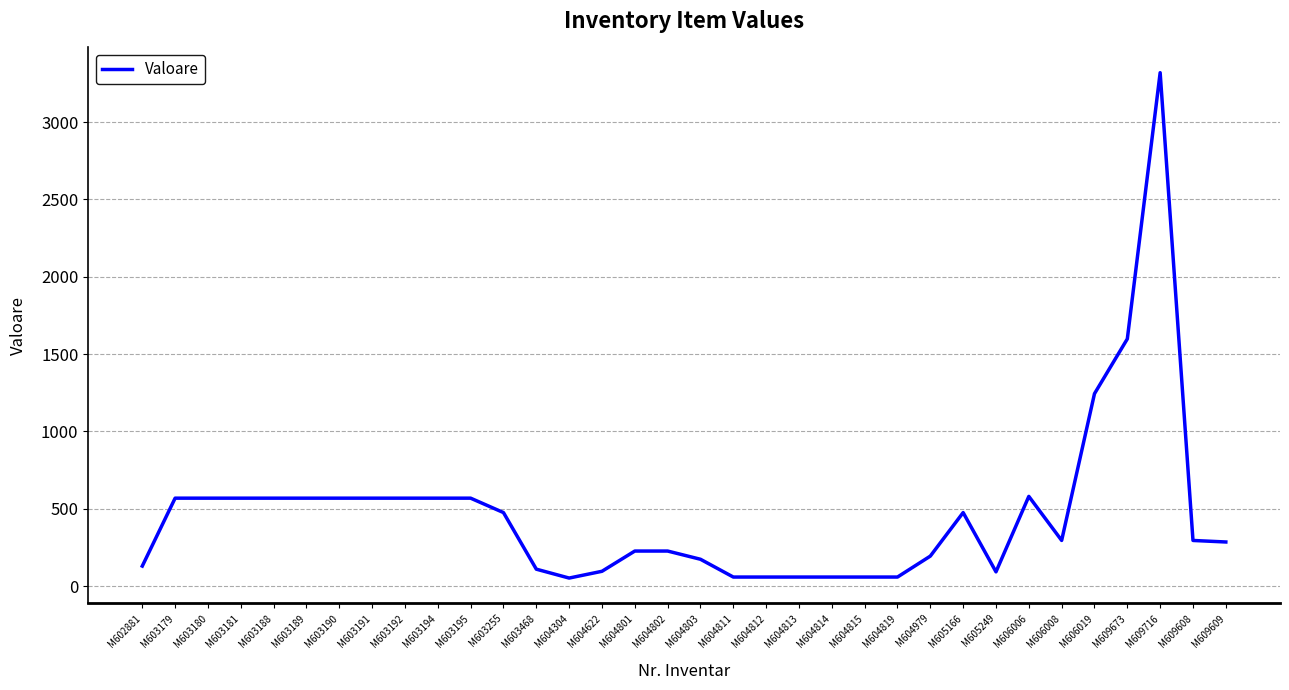

The value at M603188 is 391.0. True or false?

False